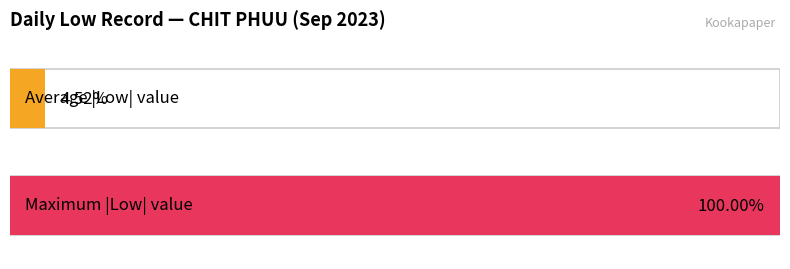

The chart shows a value of -21.2 at 10. True or false?

False